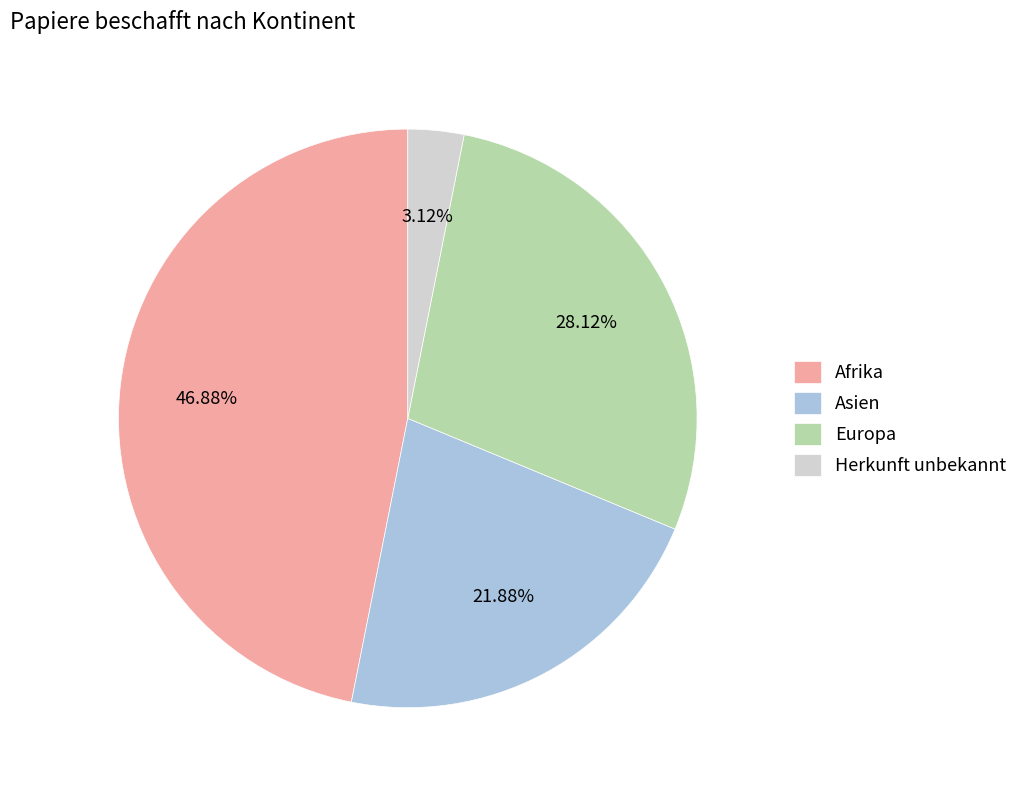

What portion of the pie excludes Asien?

78.1%